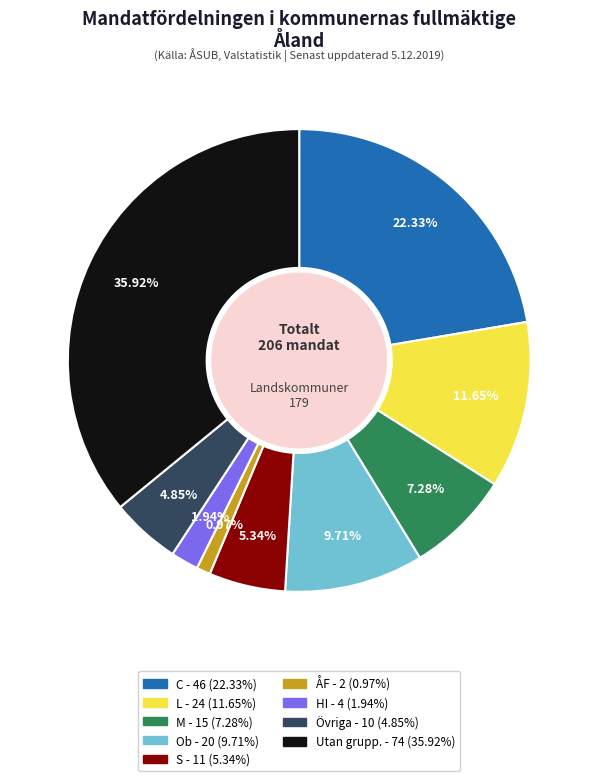

Is there any slice that represents more than half of the pie?

No